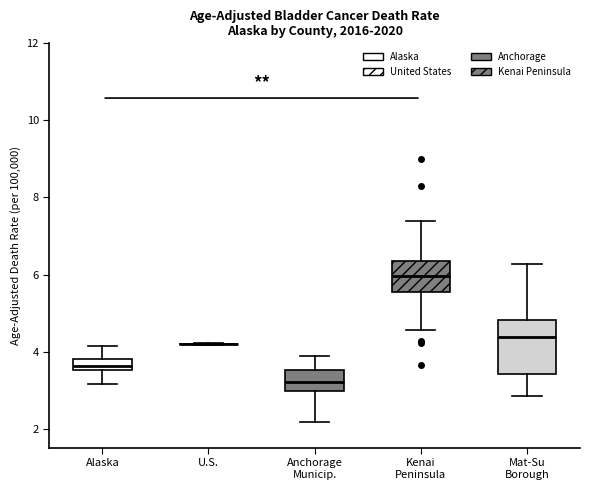

Which box is the tallest, from its lower edge to its upper edge?

Mat-Su Borough